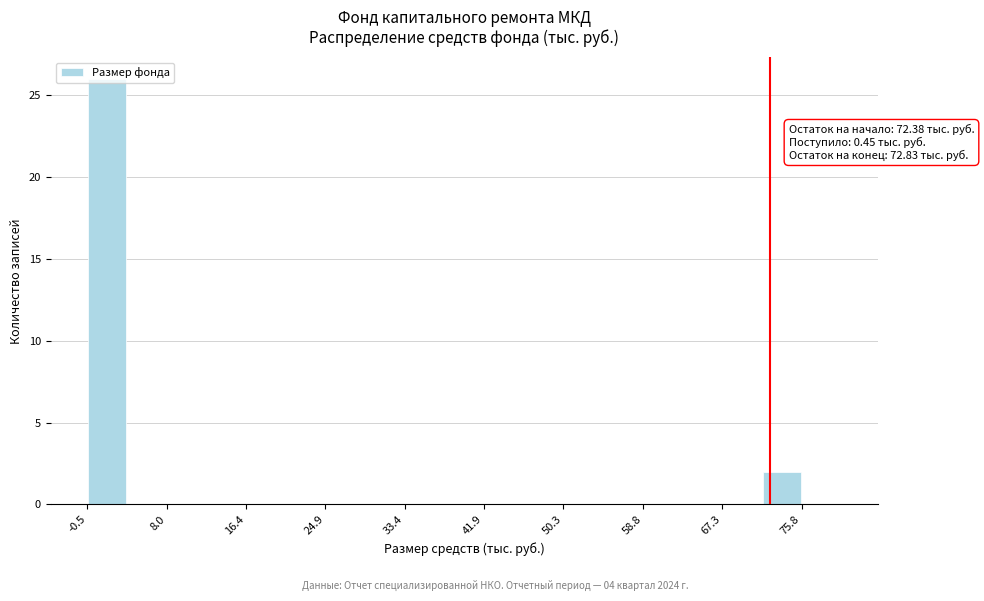

Which range on the x-axis has the tallest bar?

0 to 4